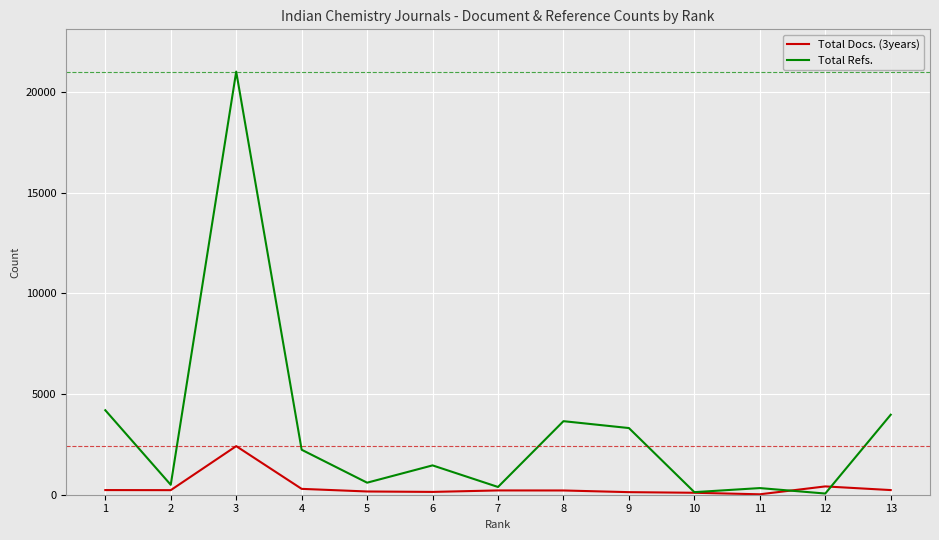

At which category does the chart reach its peak across all series?

3